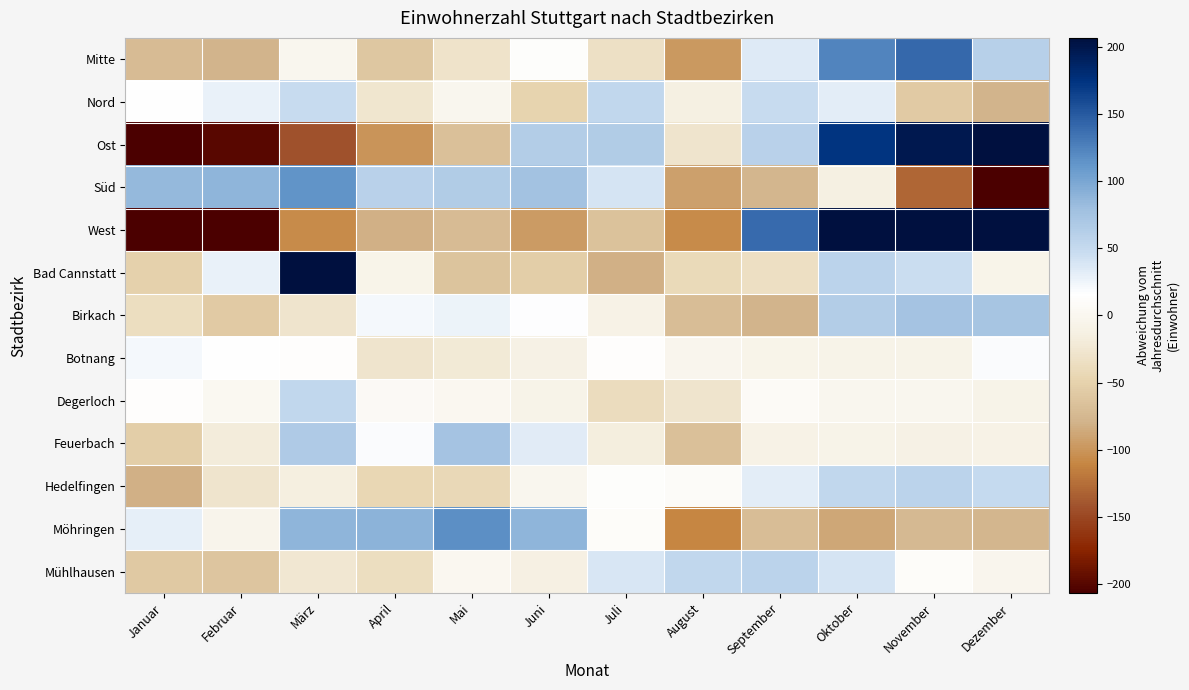

Which series has the largest range (max minus min)?

West